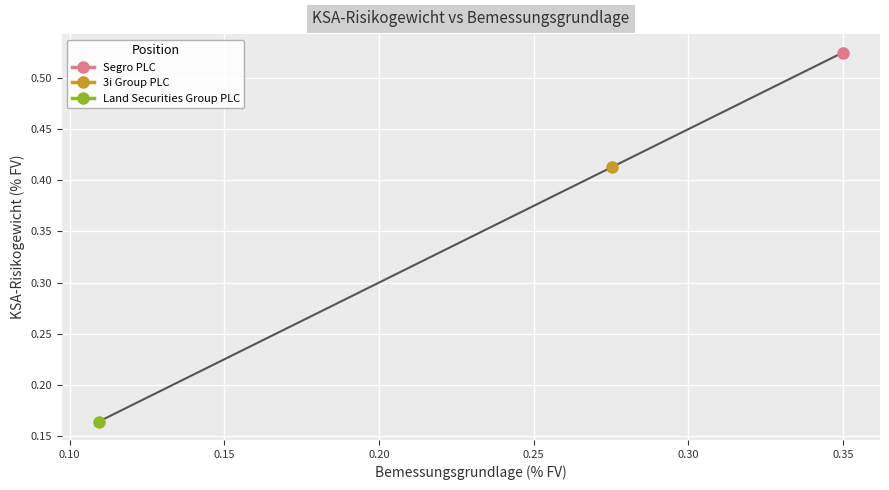

What are all the series names shown in the legend?

Segro PLC, 3i Group PLC, Land Securities Group PLC